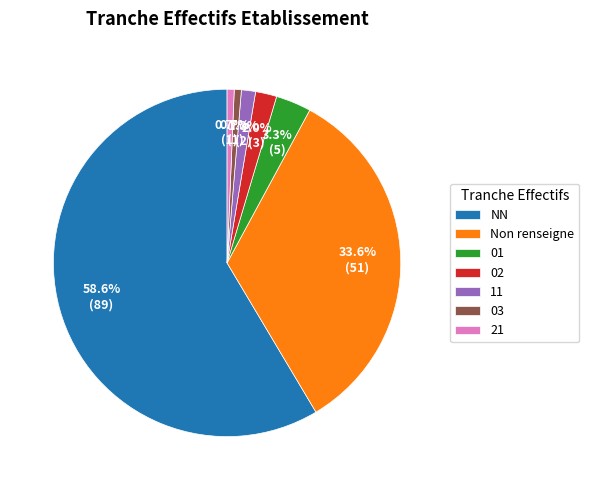

How many segments does this pie chart have?

7